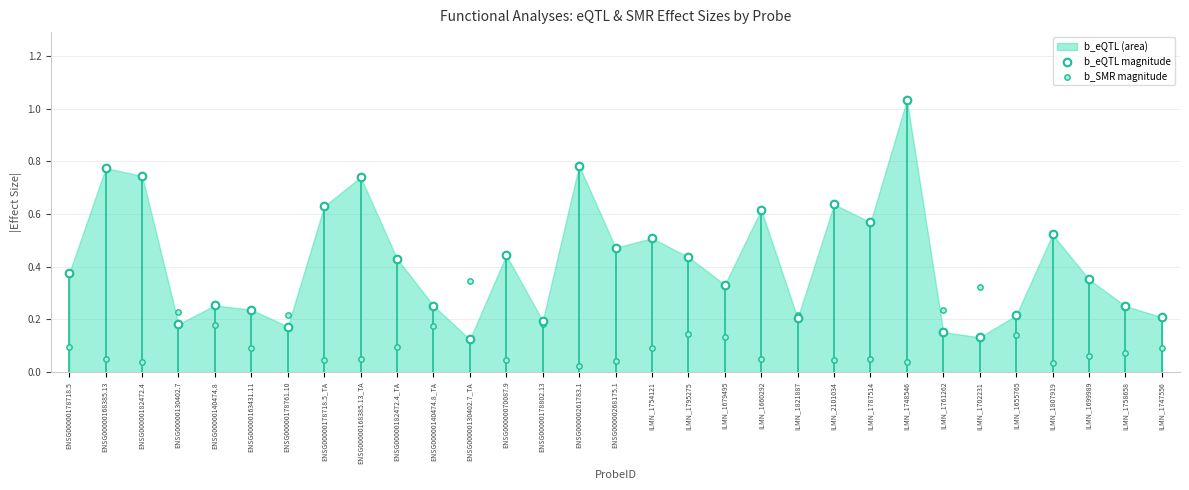

Which series has the largest Y range (max minus min)?

b_eQTL magnitude